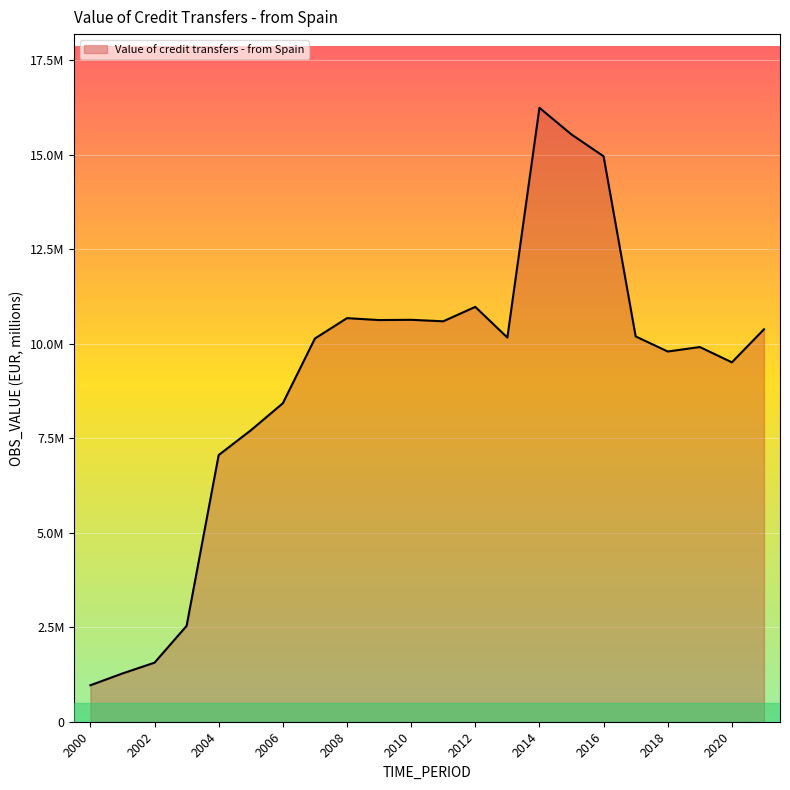

Rank the categories by value from highest to lowest.

2014, 2015, 2016, 2012, 2008, 2010, 2009, 2011, 2021, 2017, 2013, 2007, 2019, 2018, 2020, 2006, 2005, 2004, 2003, 2002, 2001, 2000